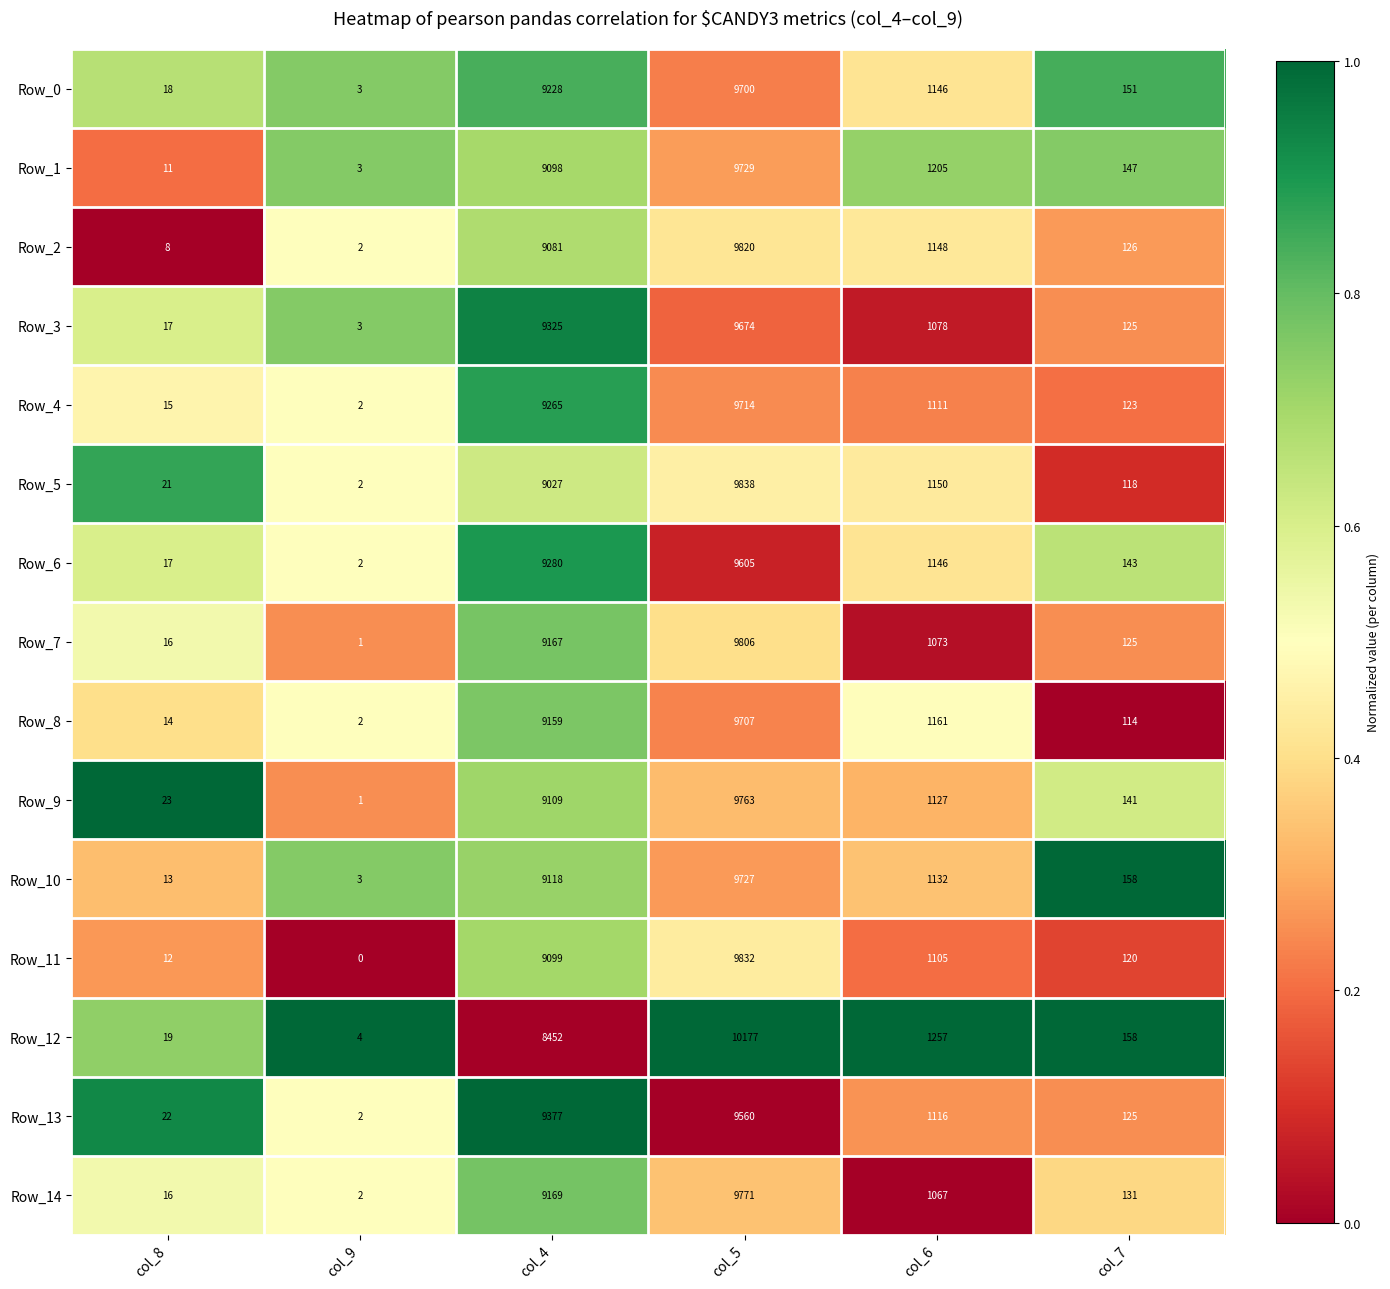

Count the number of categories in the chart.

6